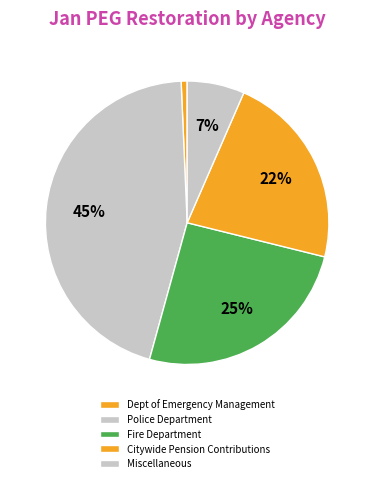

To the nearest percent, what percentage of the pie is Miscellaneous?

7%